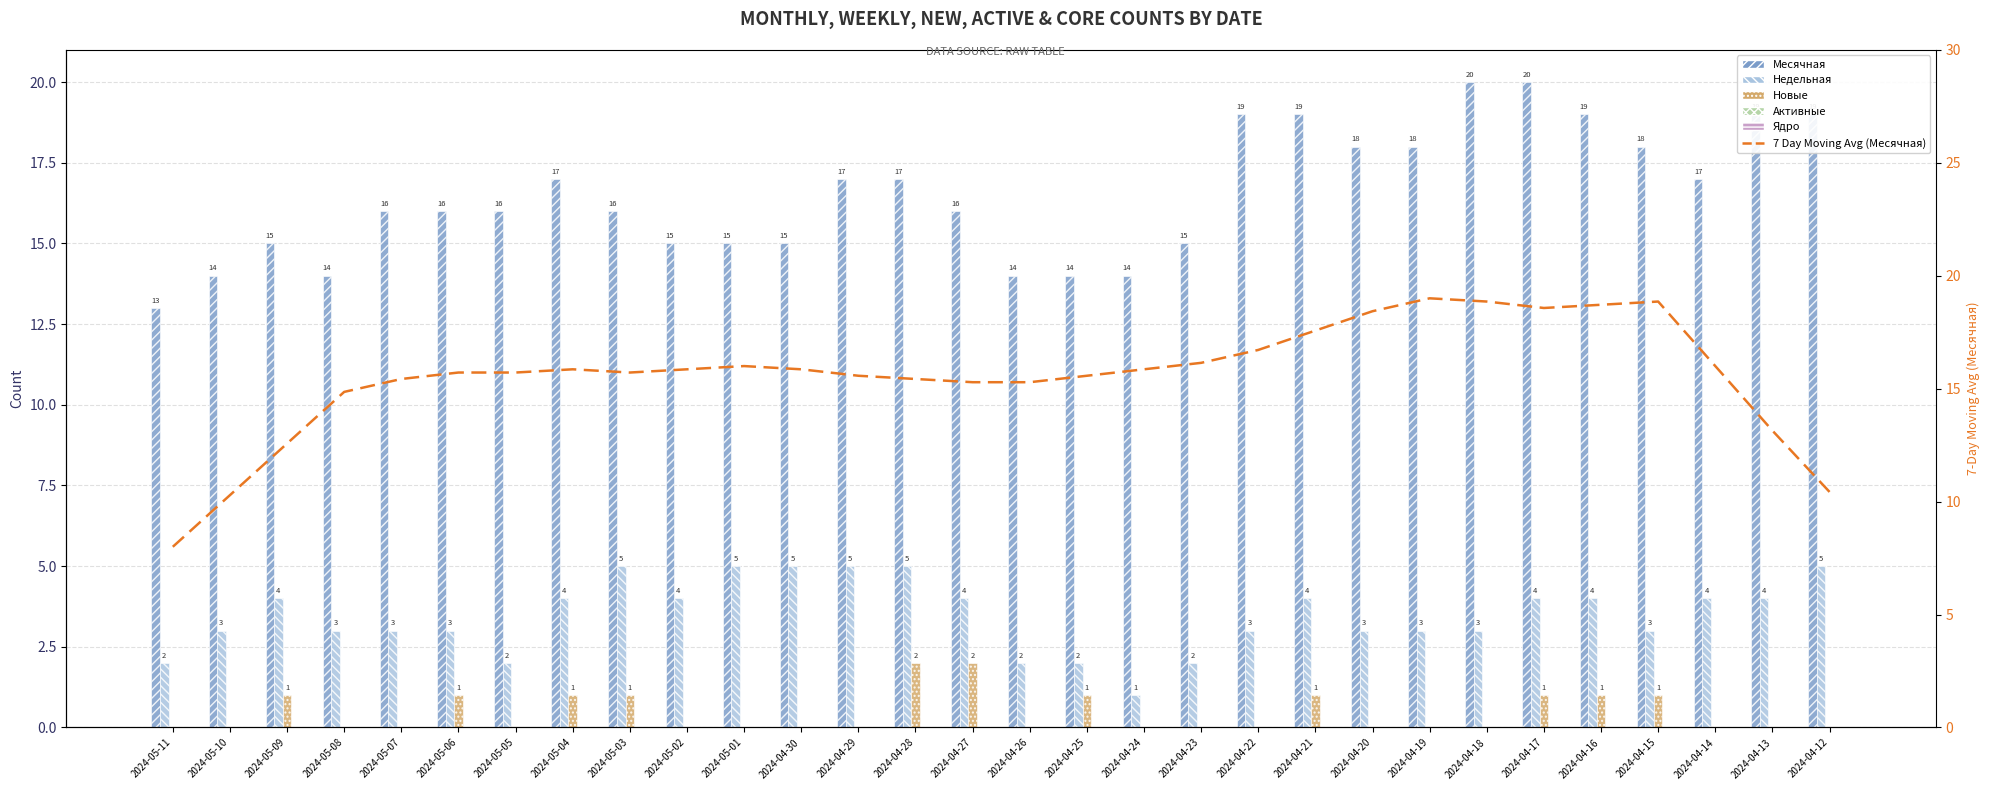

Rank the series by their maximum value, from lowest to highest.

Активные, Ядро, Новые, Недельная, 7 Day Moving Average (Месячная), Месячная